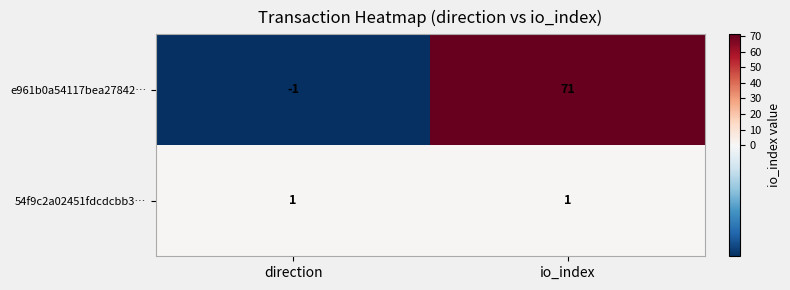

At which label is e961b0a54117bea27842… closest to 35?

direction